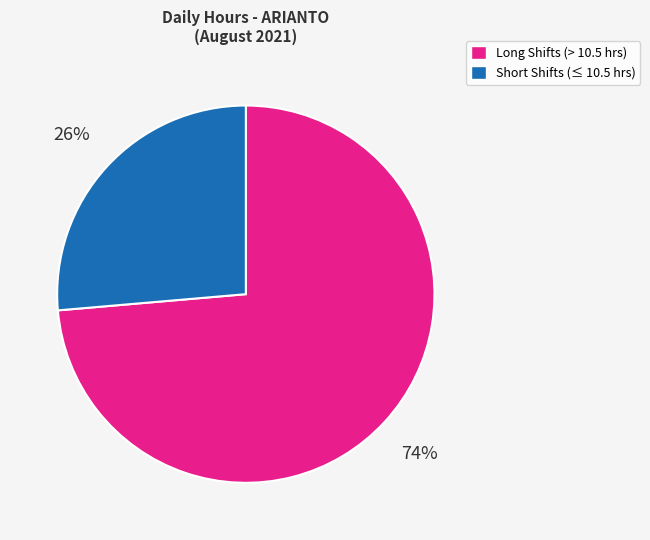

To the nearest percent, what is the average slice percentage?

50%